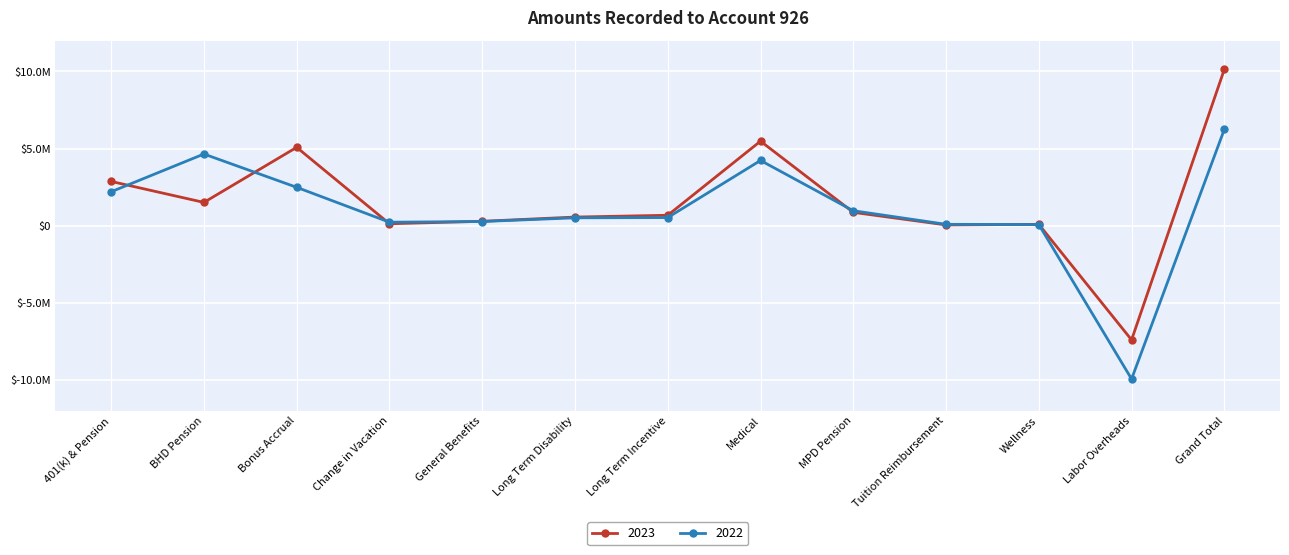

How many negative values does the 2022 series have?

1